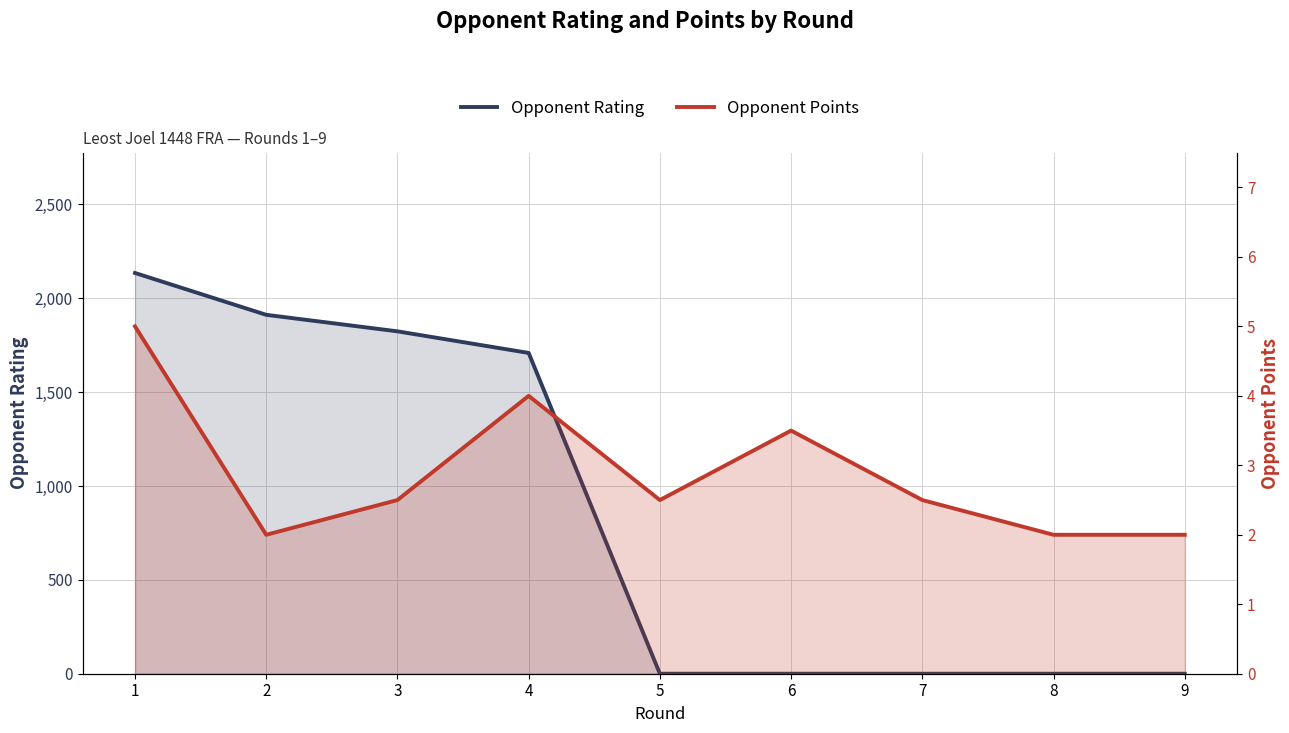

List the series in order of their peak value, lowest first.

Opponent Points, Opponent Rating